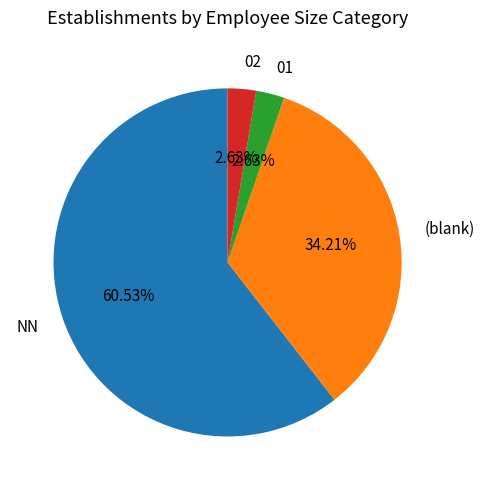

Between 01 and NN, which is larger?

NN